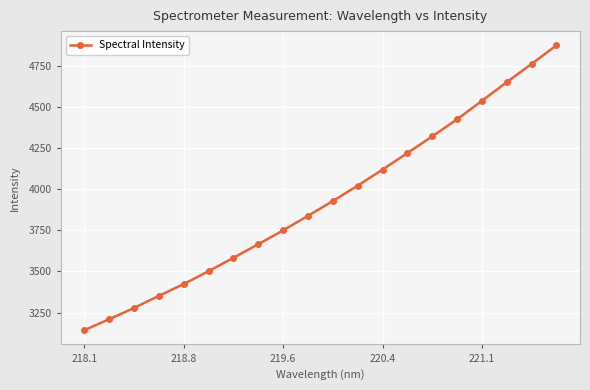

What is the value of the 1st point from the left?

3142.8